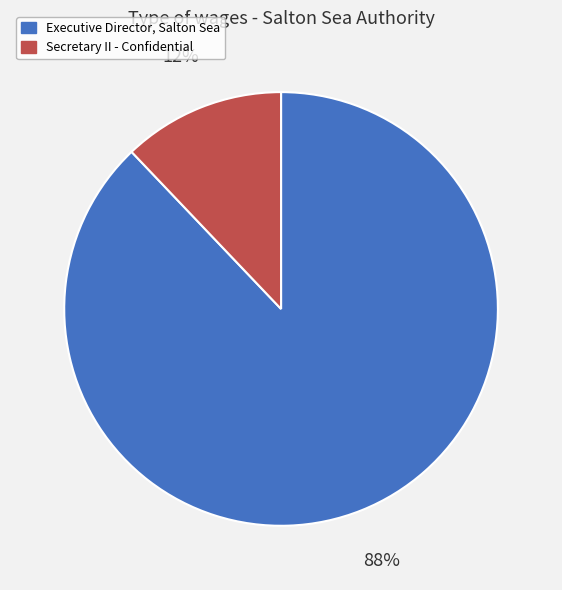

Is the sum of Secretary II - Confidential and Executive Director, Salton Sea greater than half?

Yes